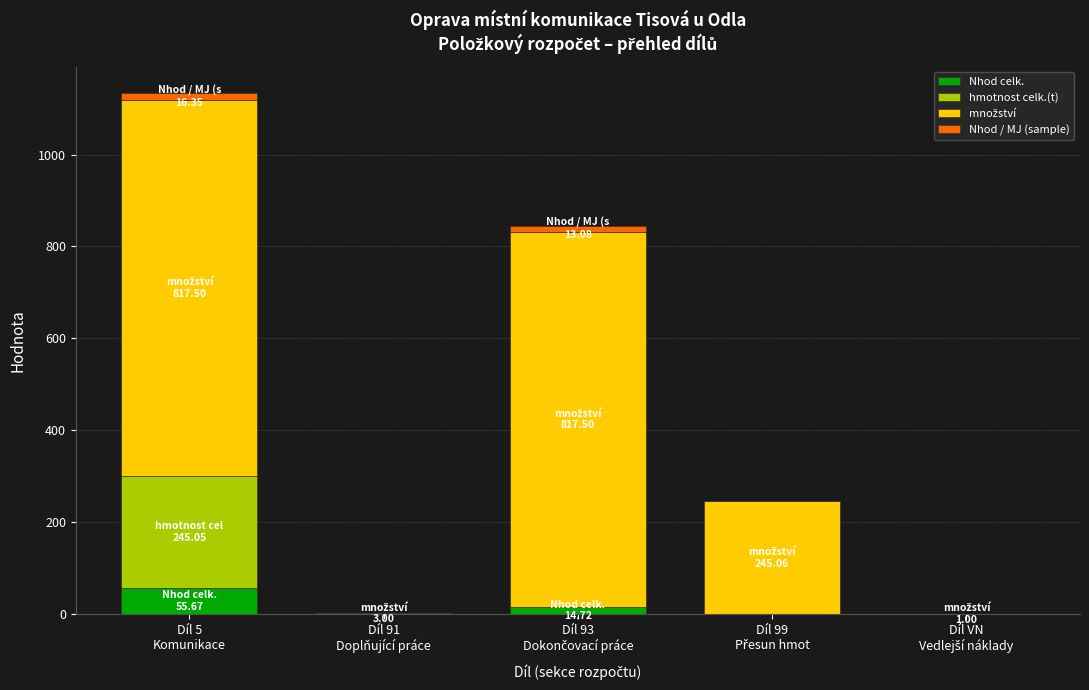

What is the highest value of the Nhod celk. series?

55.7